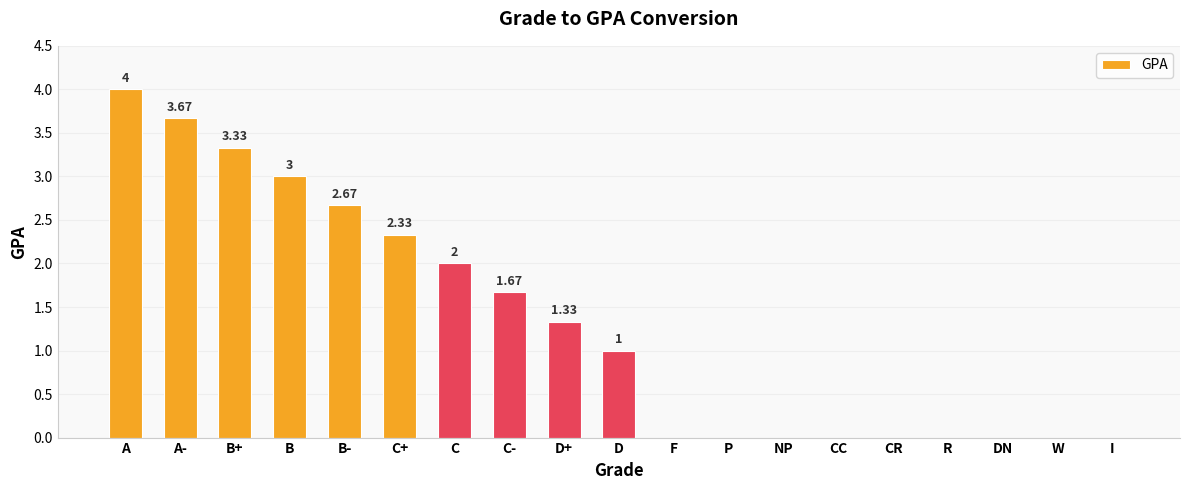

At which label does the data first exceed 1?

A